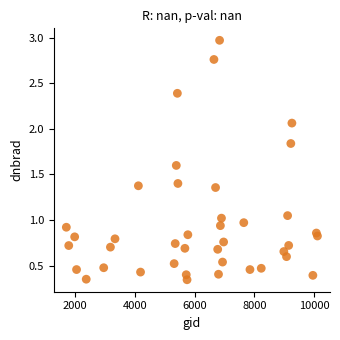

What is the range of Y values (max minus min)?

2.6